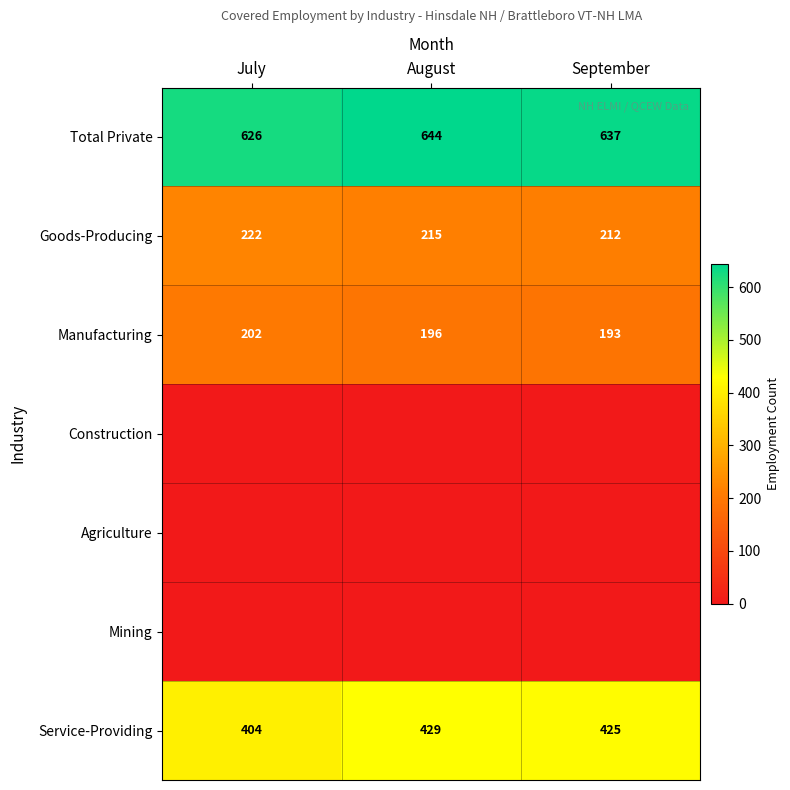

What is the highest value of the Service-Providing series?

429